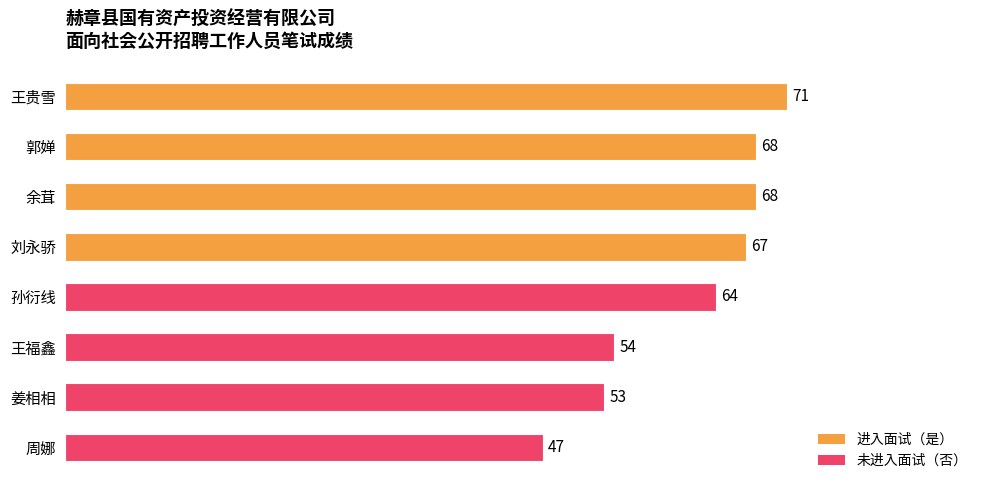

What is the difference between the values at 余茸 and 周娜?

21